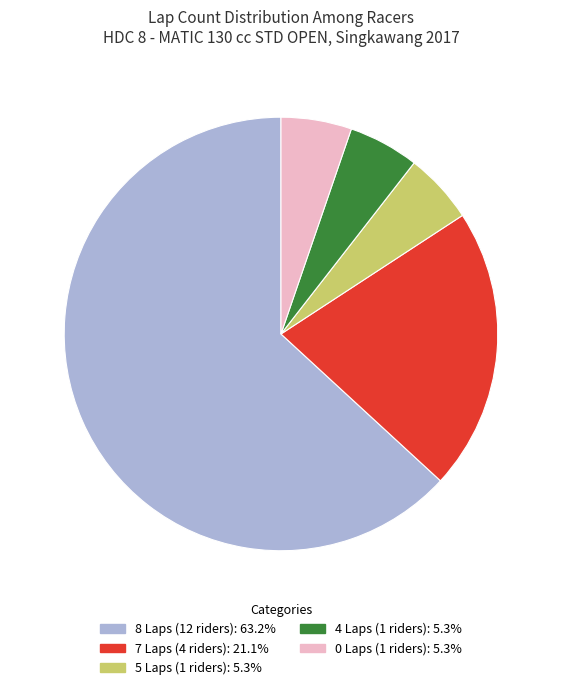

Does any single category account for the majority?

Yes